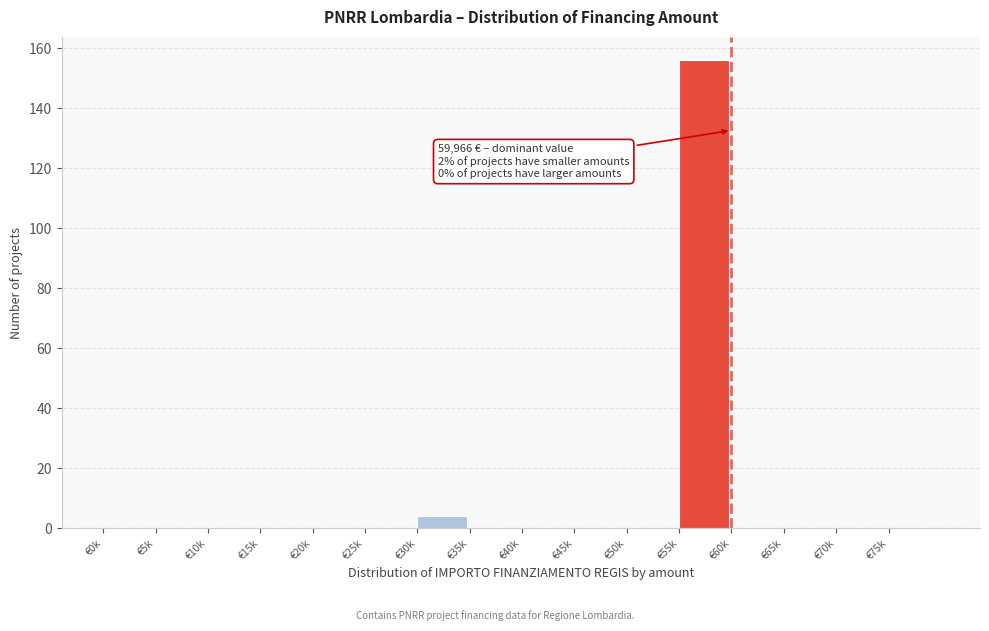

Reading right to left, transcribe all the data shown in this chart.

€75k=0	€70k=0	€65k=0	€60k=0	€55k=156	€50k=0	€45k=0	€40k=0	€35k=0	€30k=4	€25k=0	€20k=0	€15k=0	€10k=0	€5k=0	€0k=0